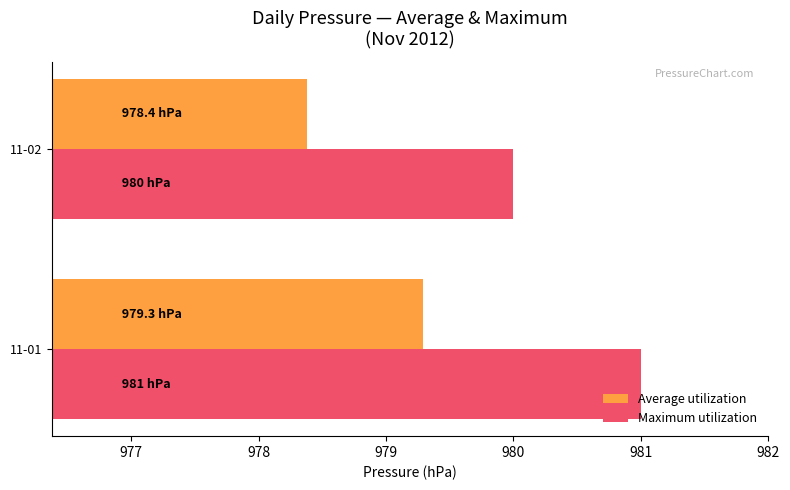

Which series has the largest total across all categories?

Maximum utilization